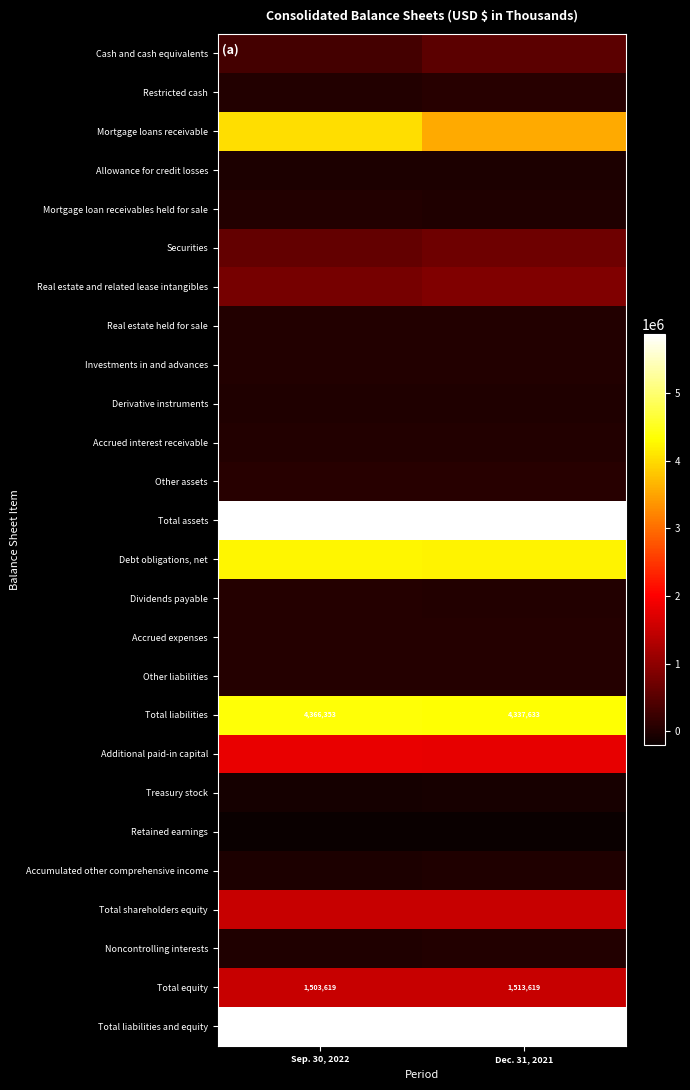

At which category does the chart reach its minimum across all series?

Dec. 31, 2021